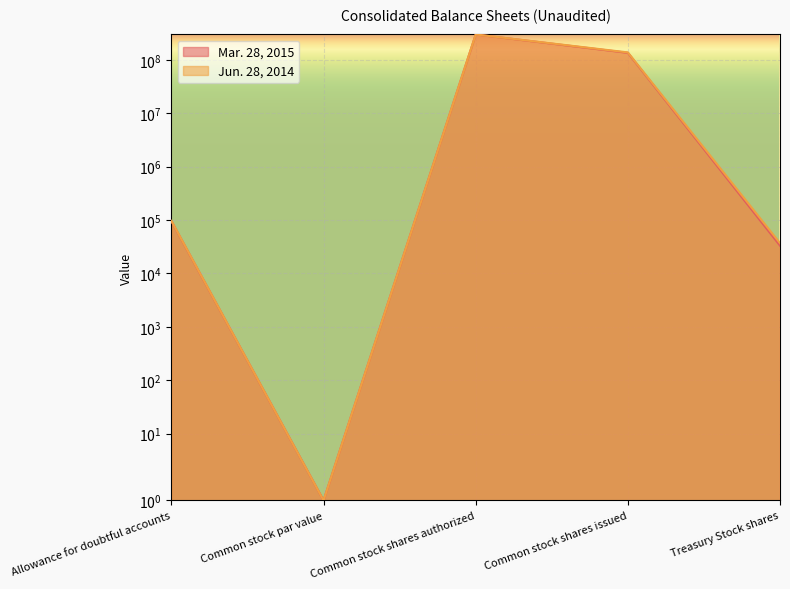

Where is Mar. 28, 2015 nearest to the value 150000000?

Common stock shares issued